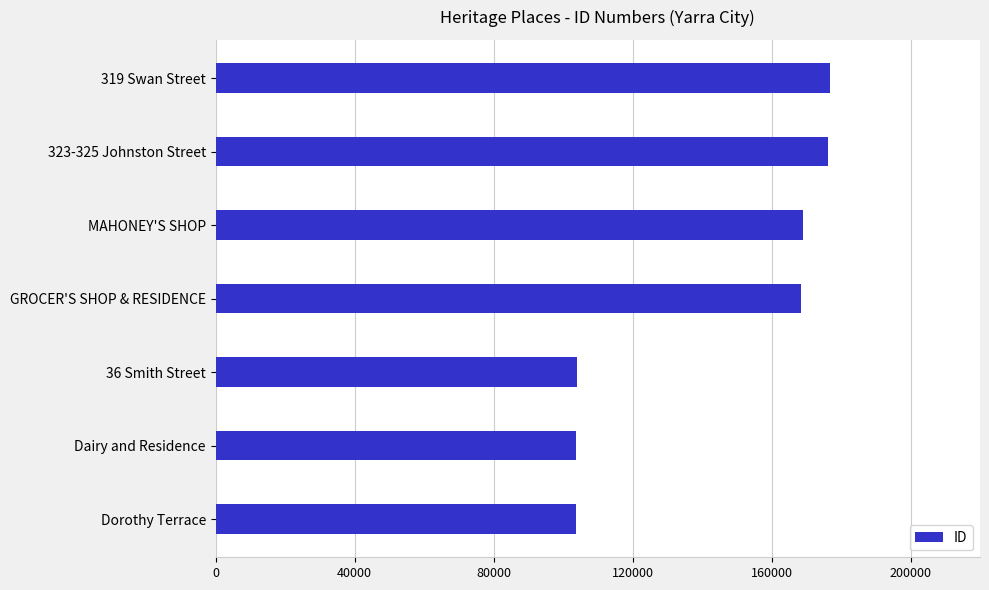

What is the smallest value displayed?

103730